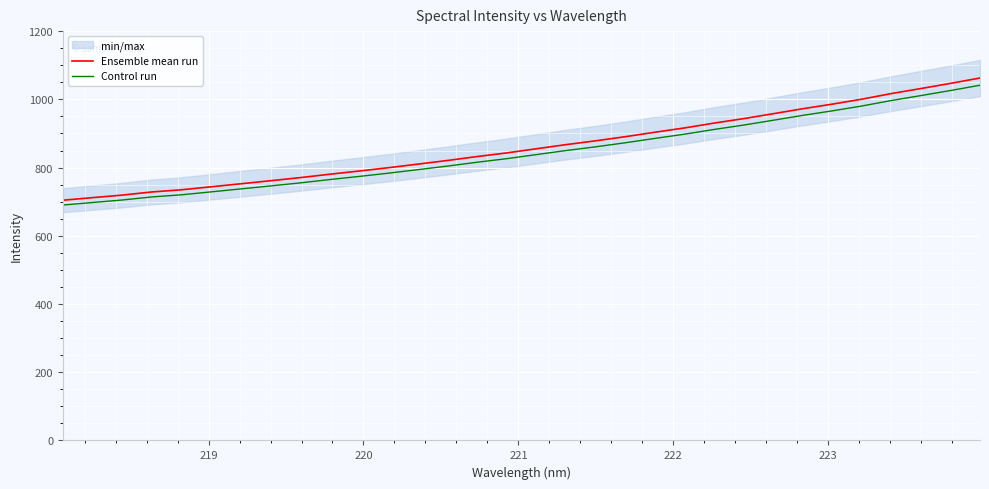

True or false: Ensemble mean run and Control run cross at least once.

False